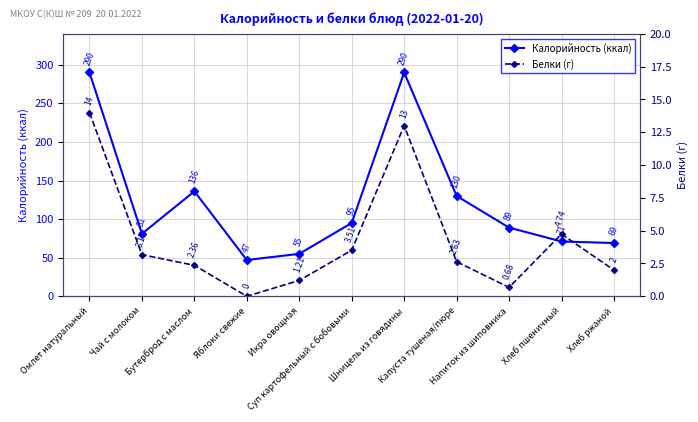

What position from the right is Чай с молоком?

10